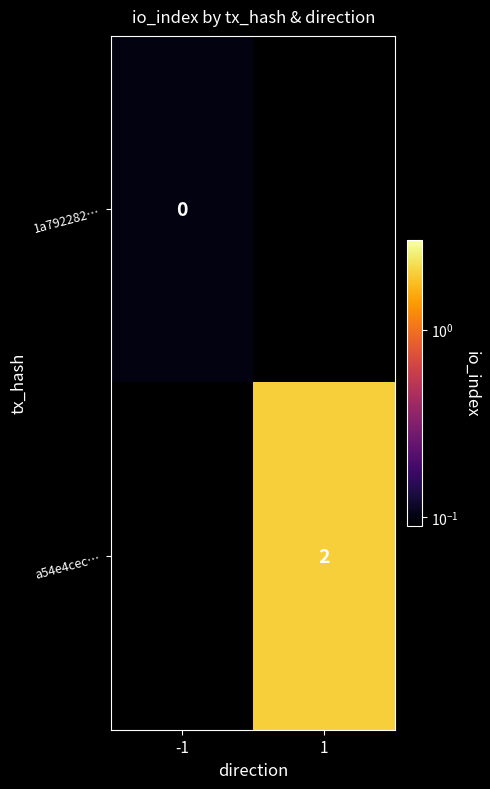

Is the value of 1a792282… at -1 greater than the value of a54e4cec… at 1?

No